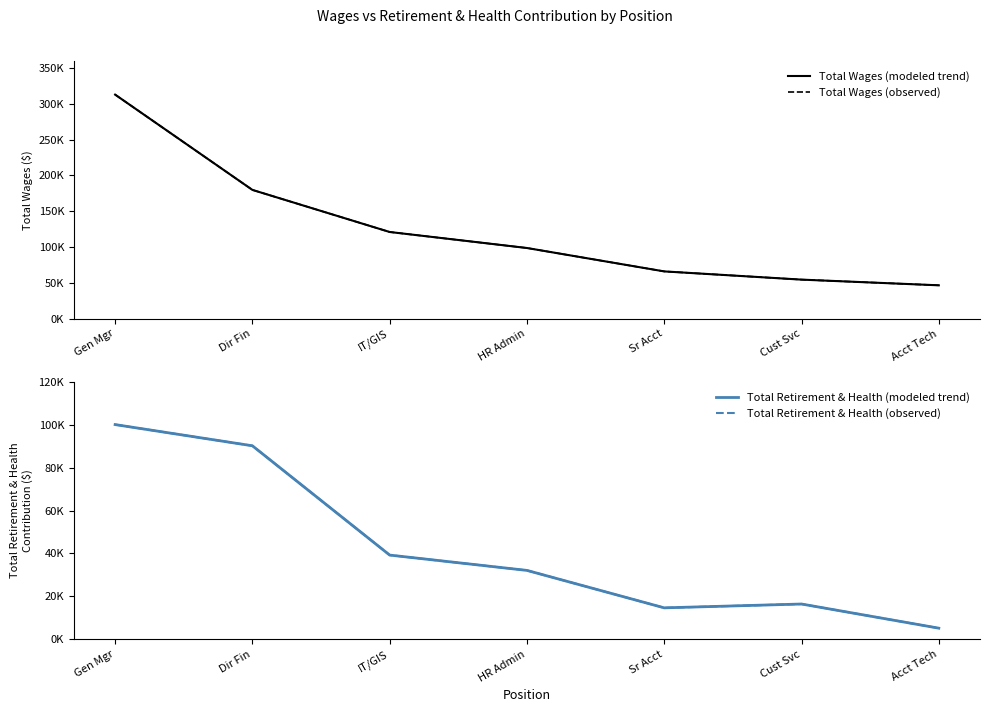

What value does the Total Retirement & Health (observed) series have at Sr Acct, to the nearest 50?

14650